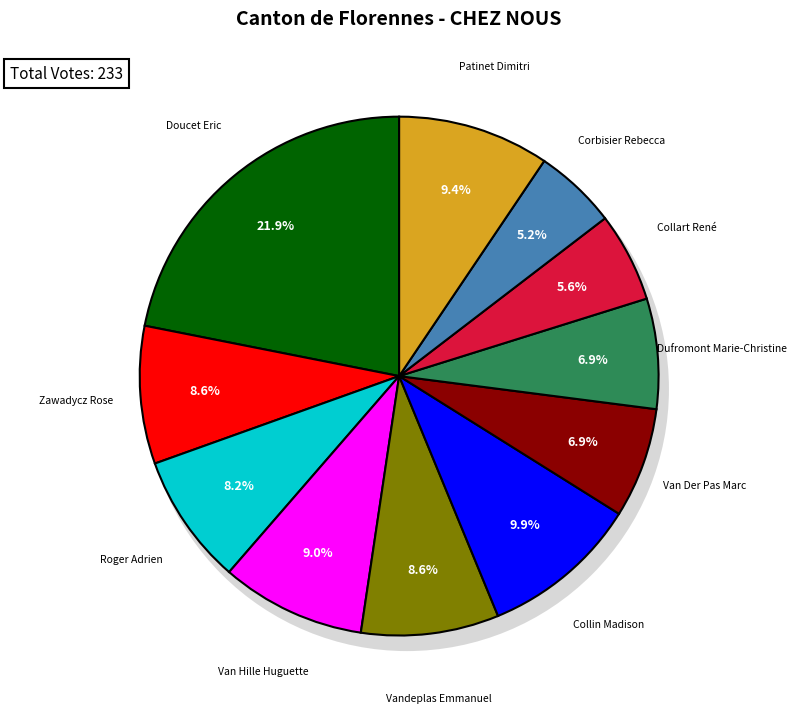

How many slices are in this pie chart?

11